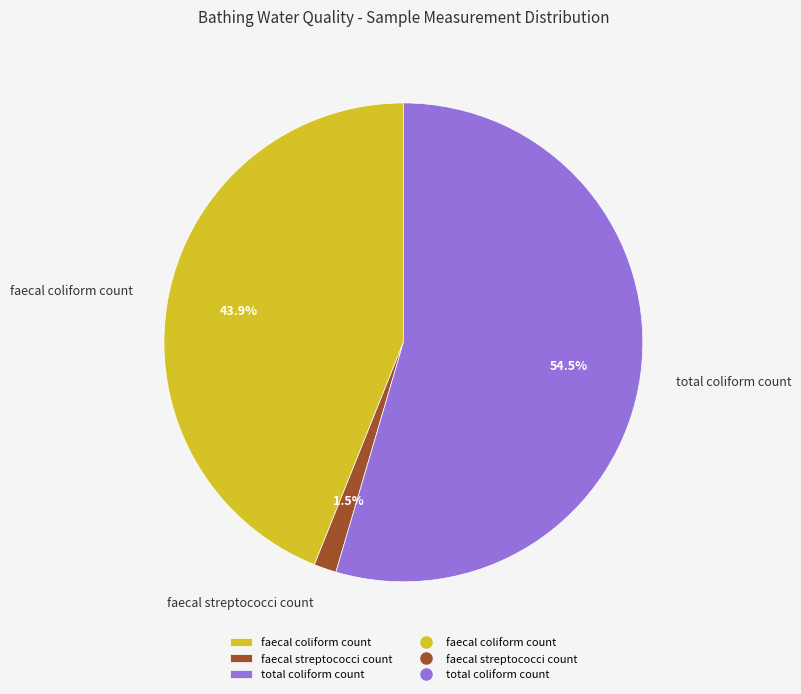

What is the total percentage of faecal coliform count and total coliform count?

98.5%